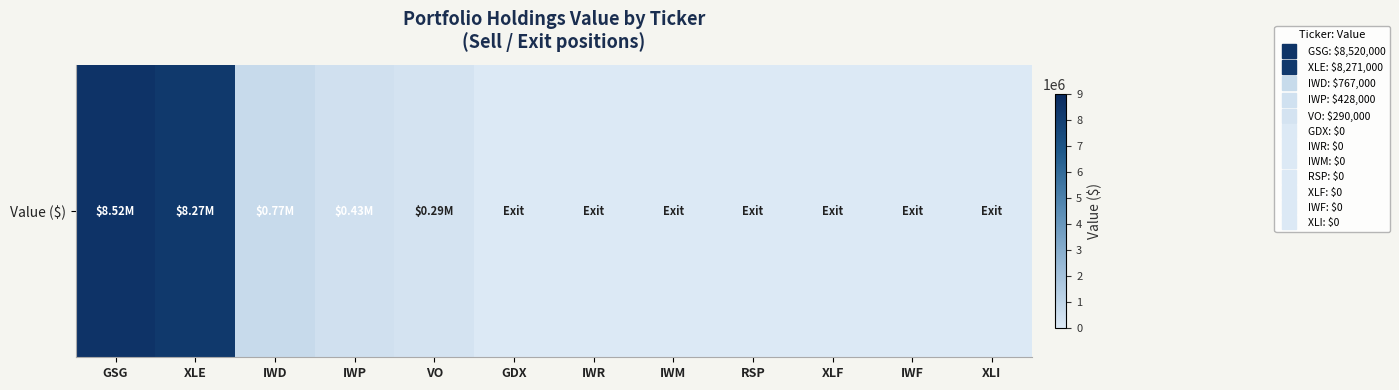

The chart shows a value of 3497119 at RSP. True or false?

False